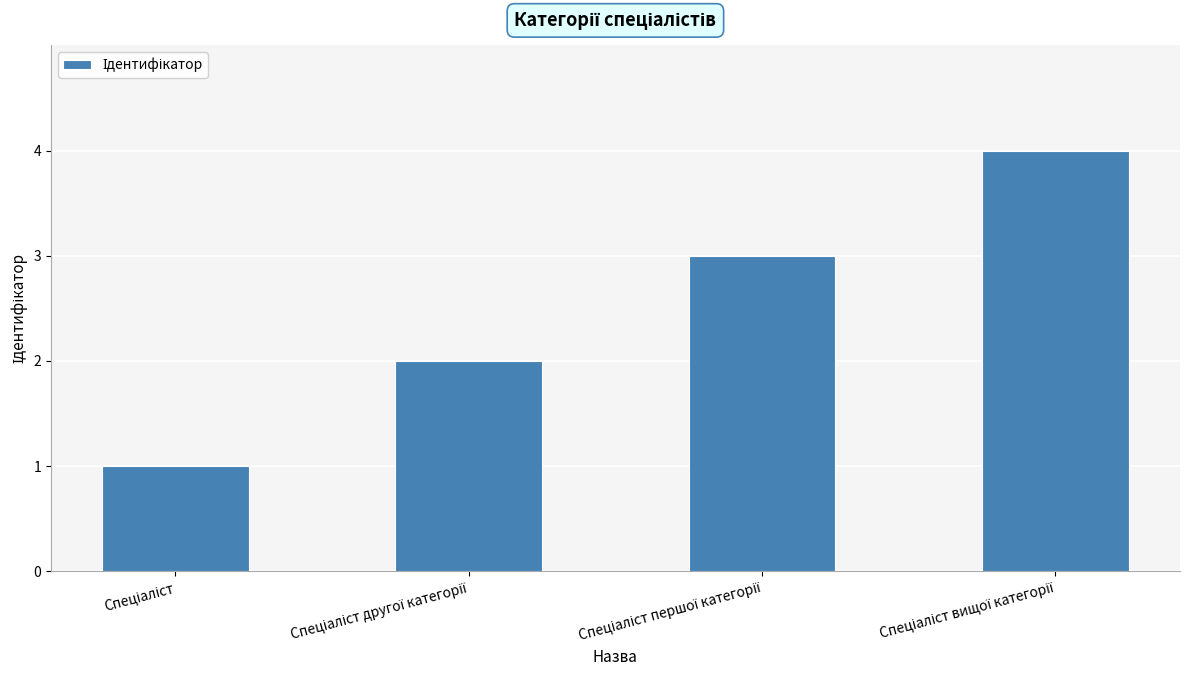

What is the greatest value displayed?

4